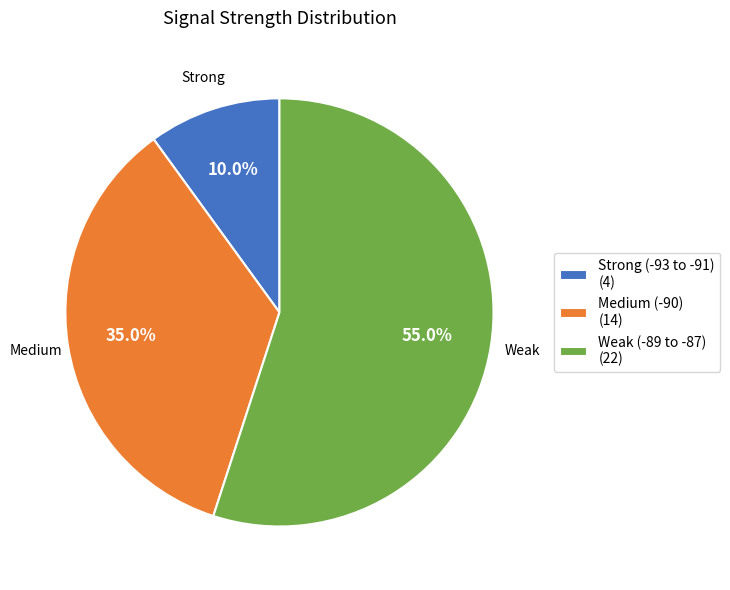

Which category has the smallest portion of the pie?

Strong (-93 to -91) (4)